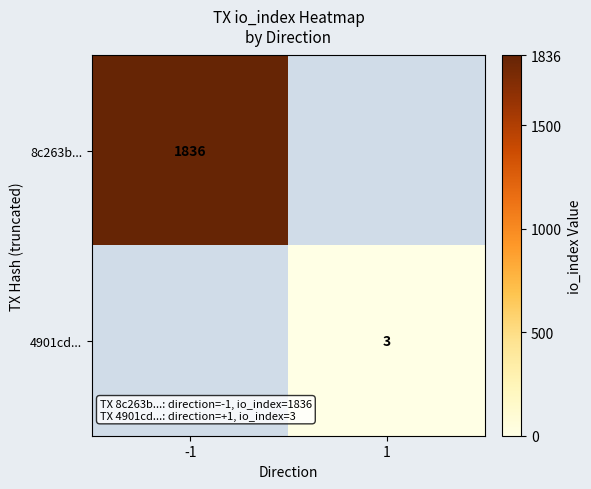

True or false: 8c263b... has a value of 1836 at -1.

True